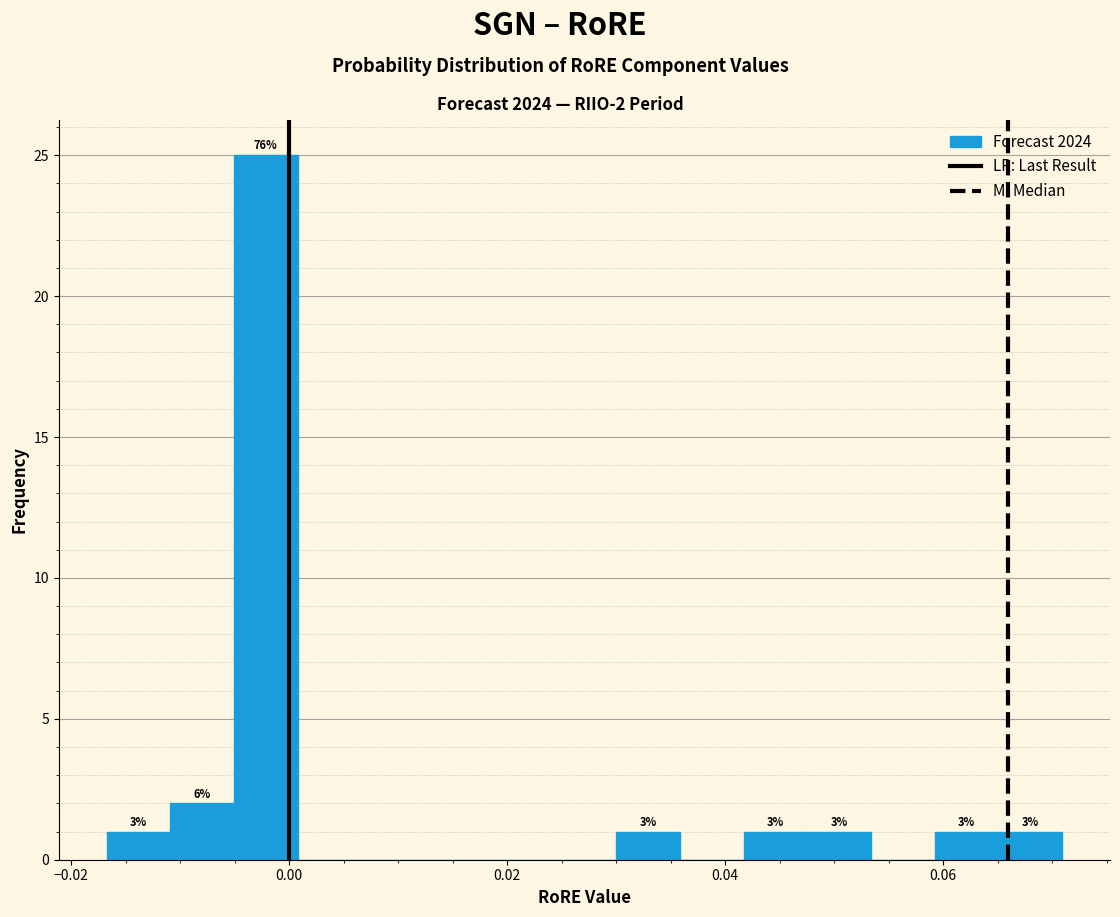

Around what value on the x-axis is the tallest bar? Give the approximate position of its centre, as read against the axis.

-0.002